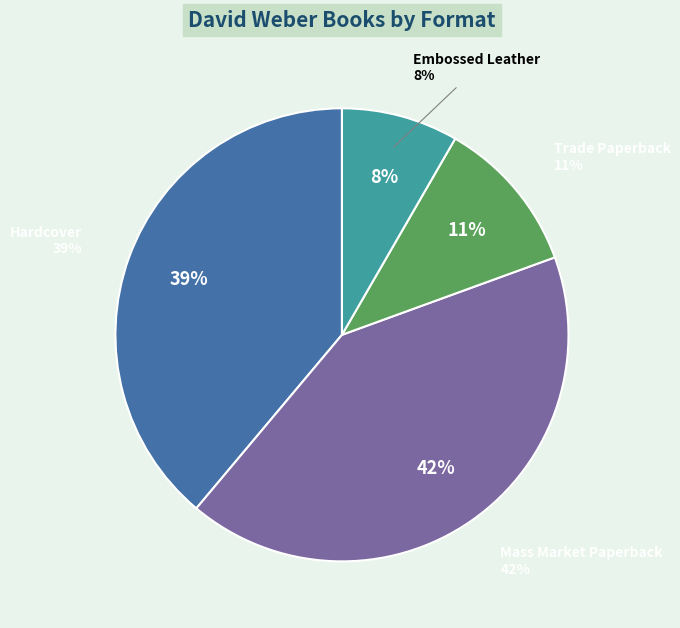

True or false: Mass Market Paperback accounts for 42% of the total.

True